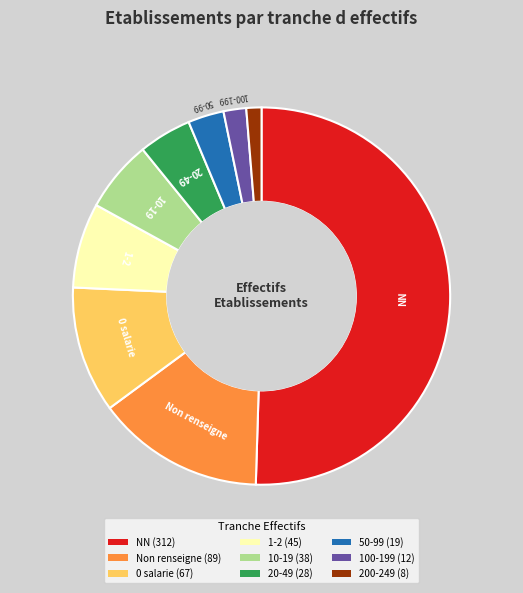

How many slices are in this pie chart?

9